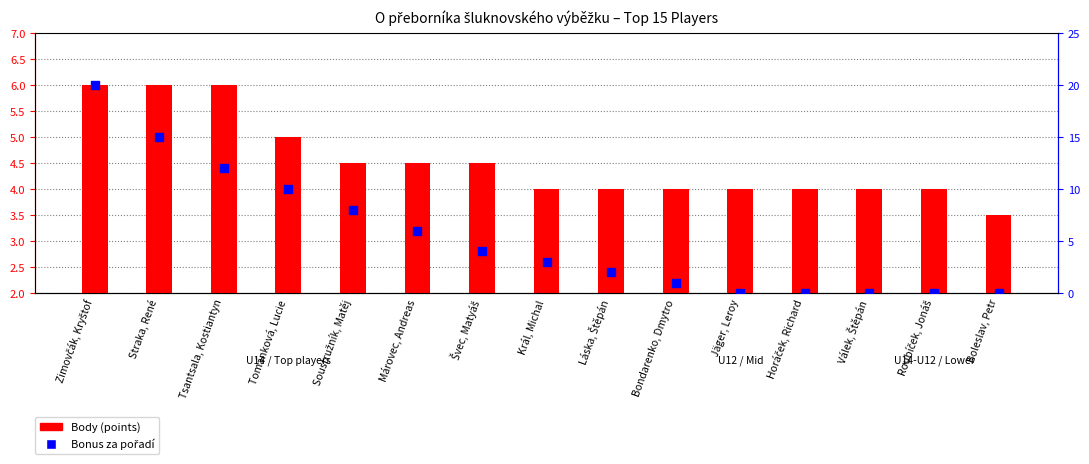

Which series has the largest Y range (max minus min)?

Bonus za pořadí